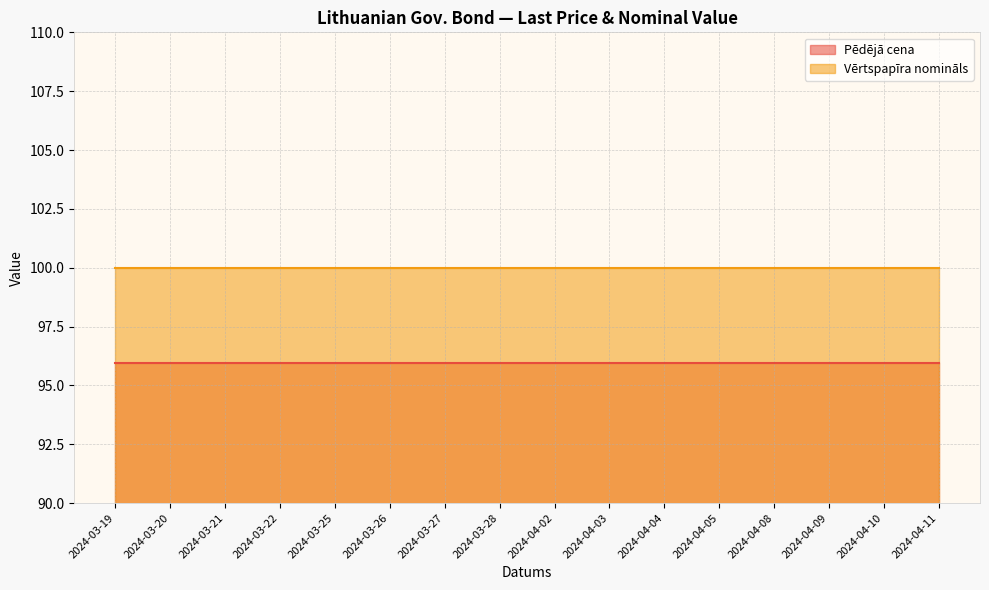

Does the chart display data point markers on the line(s)?

No